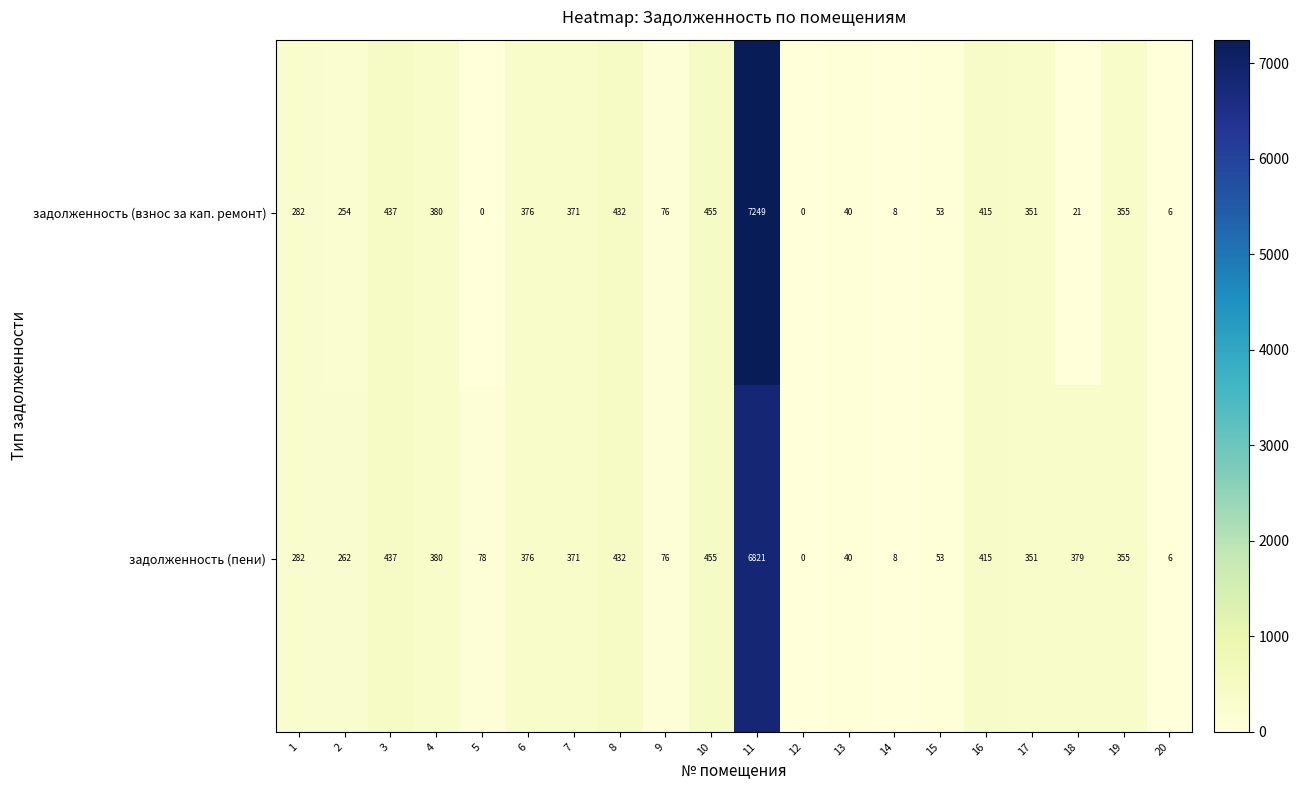

Read the задолженность (взнос за кап. ремонт) value at 7, to the nearest 50.

350